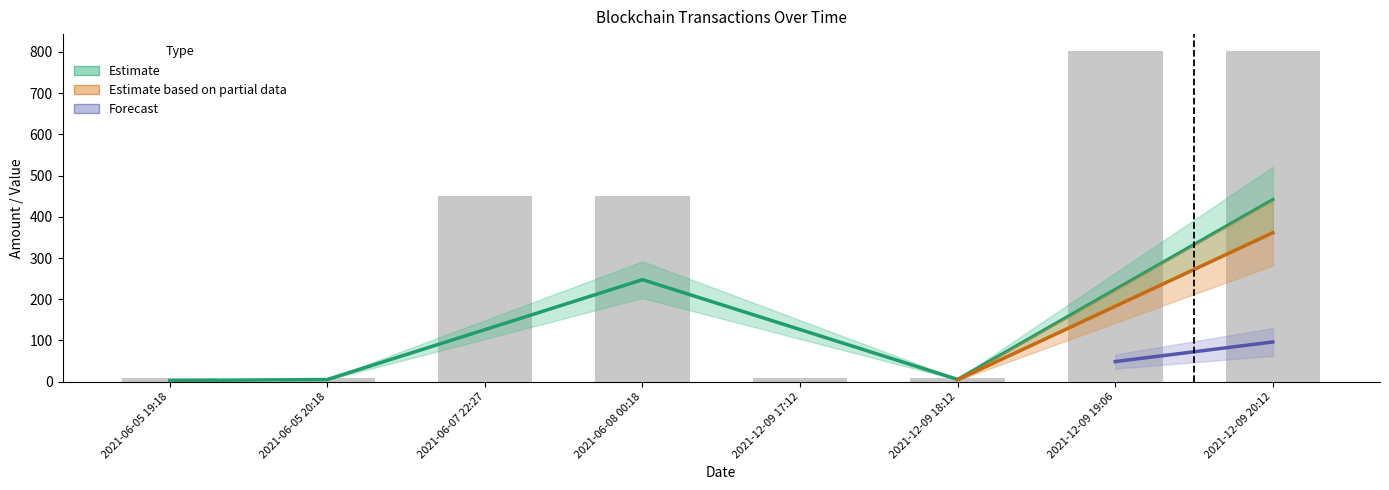

What is the average value of the Amount series?

318.1